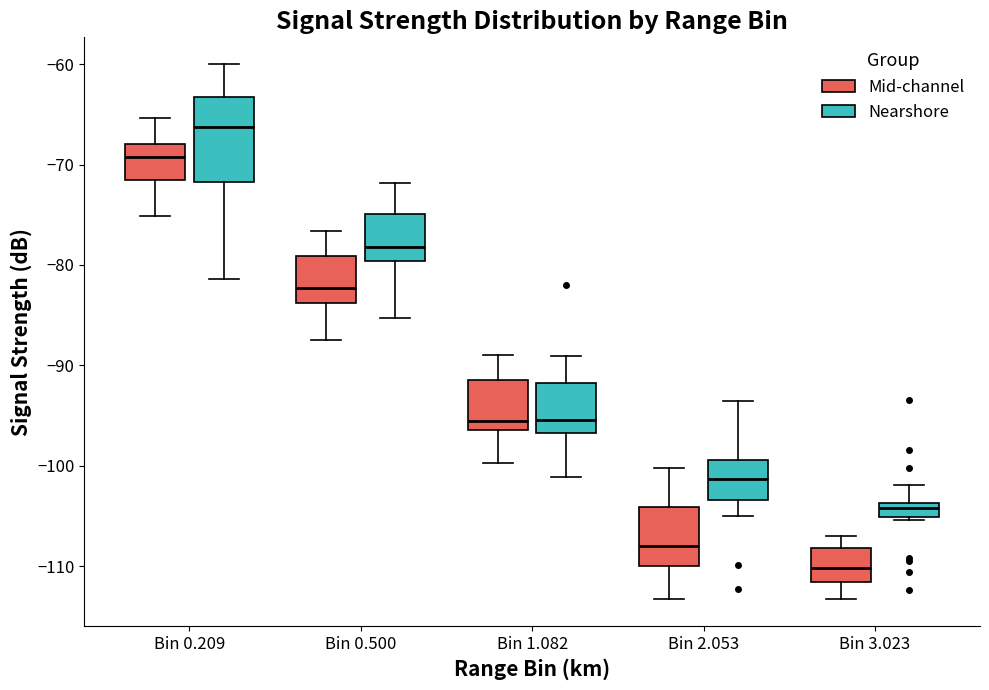

Which box has the lowest median line?

Bin 3.023 (Mid-channel)